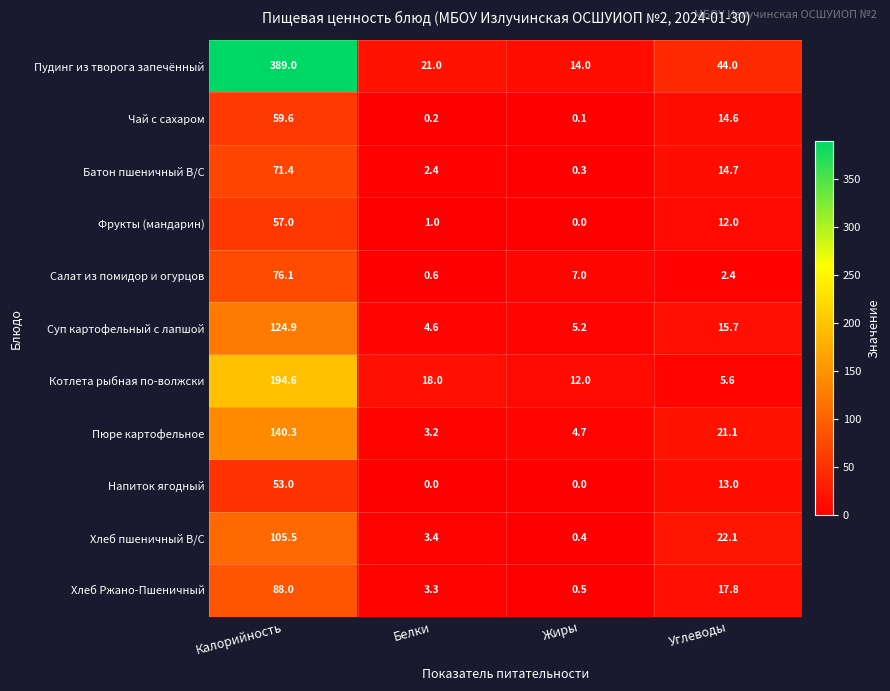

Where does the Суп картофельный с лапшой series first go above 15?

Калорийность